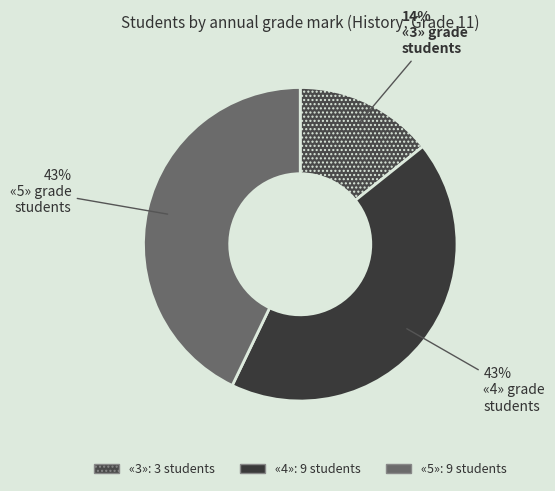

What is the largest slice in the pie chart?

«4»